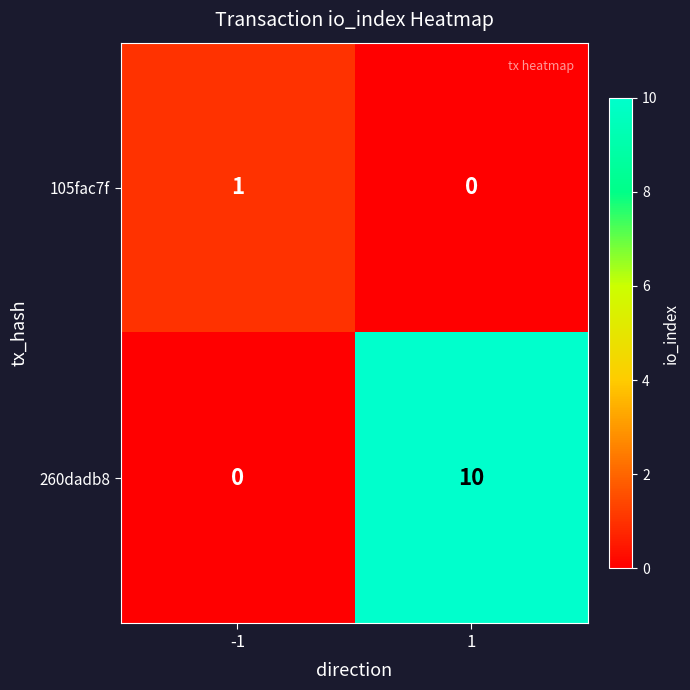

Which series has the largest total across all categories?

260dadb8